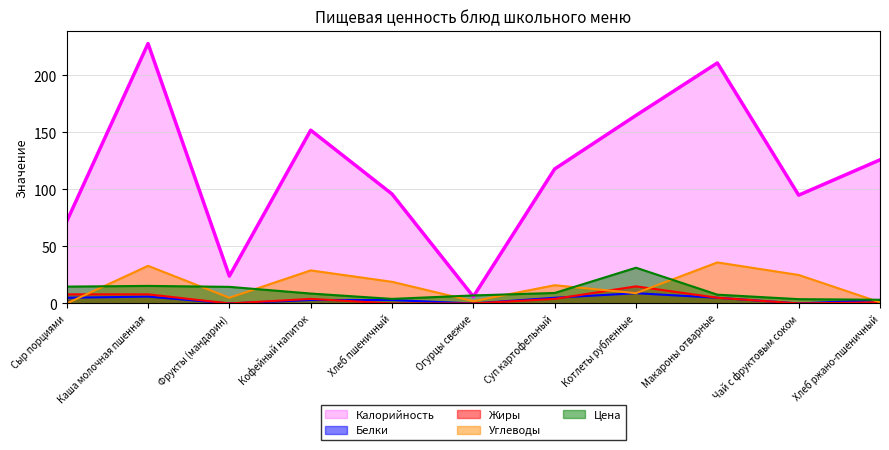

Between Котлеты рубленные and Сыр порциями, which is larger?

Котлеты рубленные